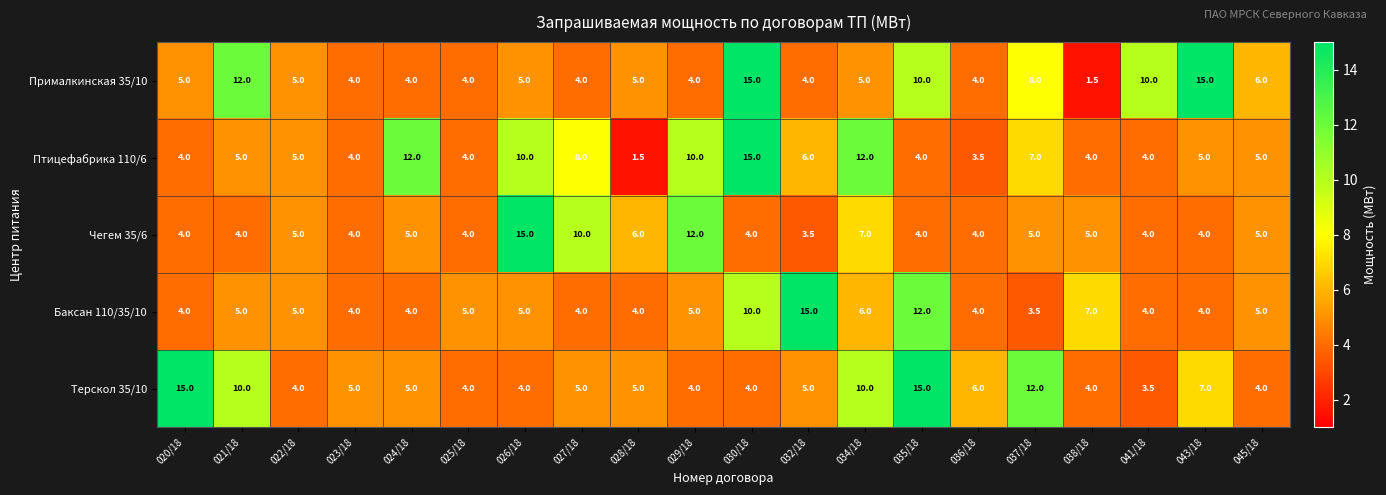

True or false: Терскол 35/10 has a value of 10.0 at 021/18.

True